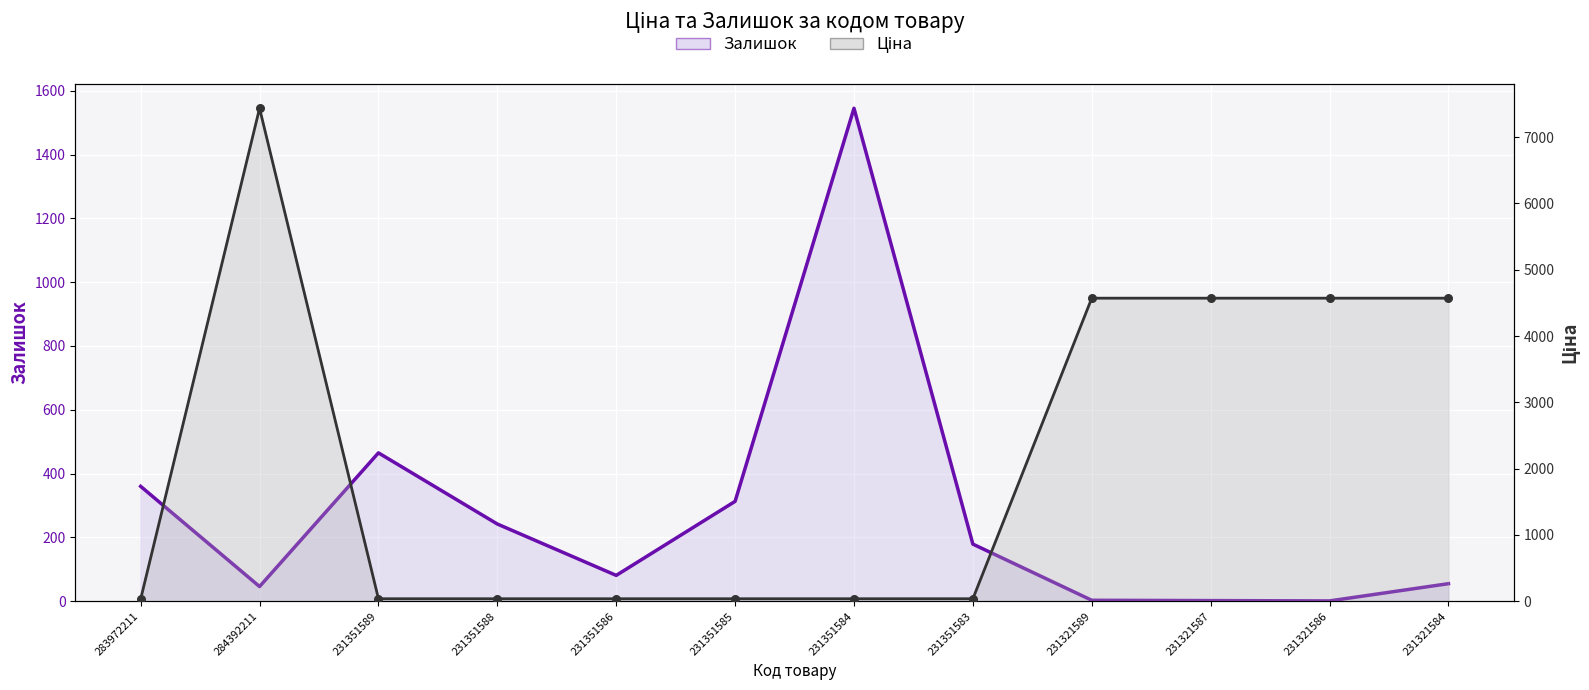

At which category is the sum across all series the highest?

284392211